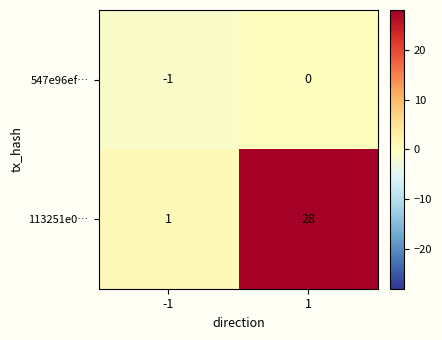

Which series changed the most between -1 and 1?

113251e0…